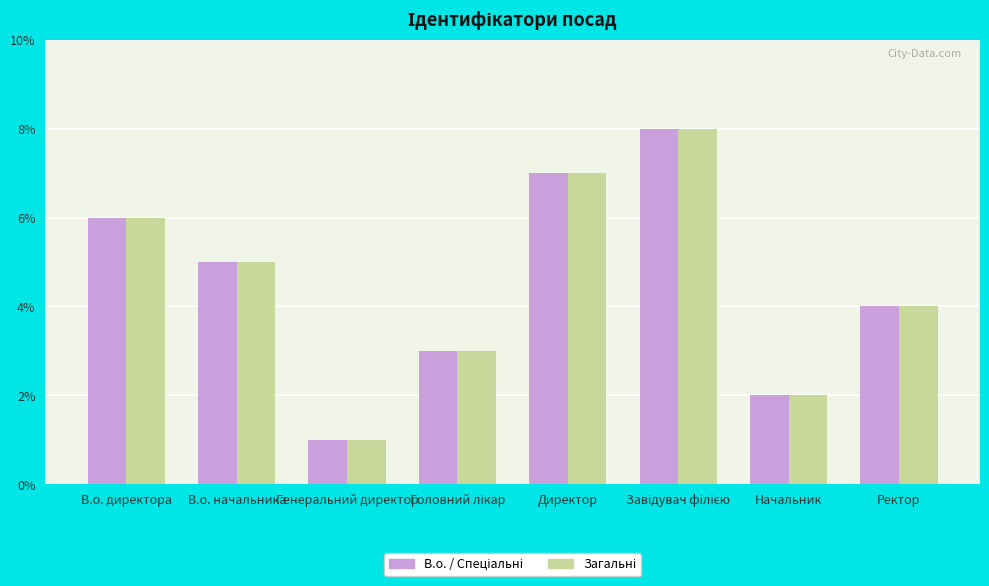

Which category has the lowest value across all series?

Генеральний директор